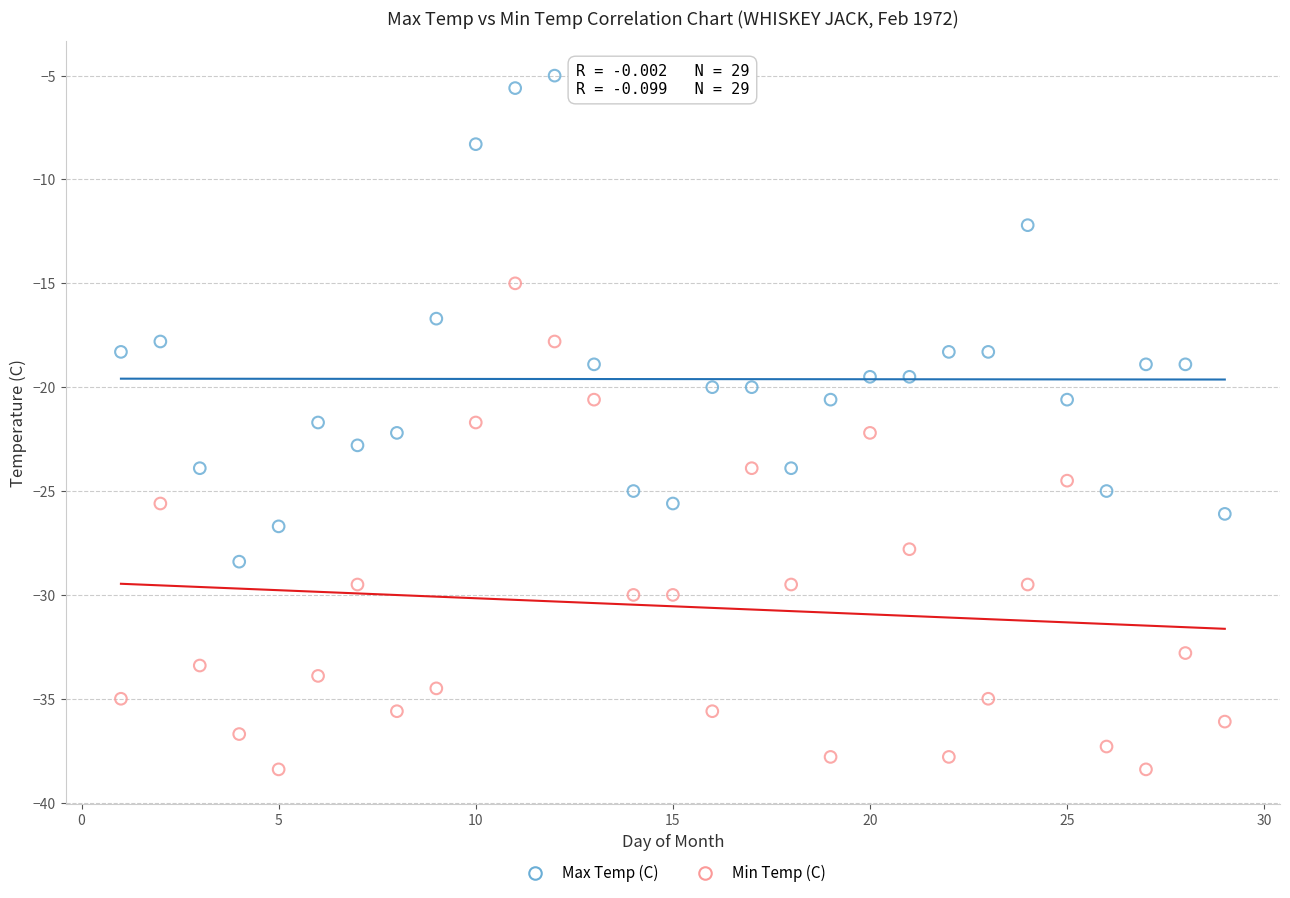

Which series reaches the maximum Y coordinate?

Max Temp (C)